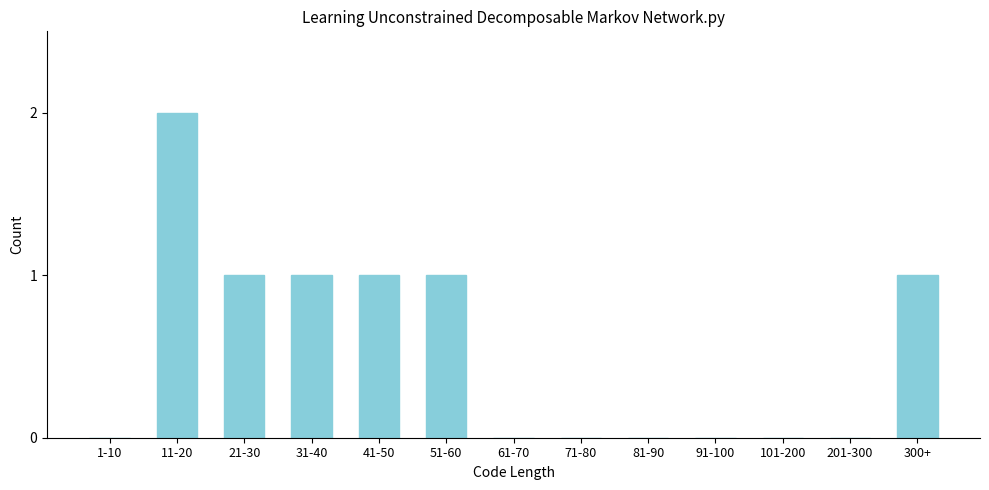

Reading left to right, list all the values displayed in this chart.

1-10=0	11-20=2	21-30=1	31-40=1	41-50=1	51-60=1	61-70=0	71-80=0	81-90=0	91-100=0	101-200=0	201-300=0	300+=1